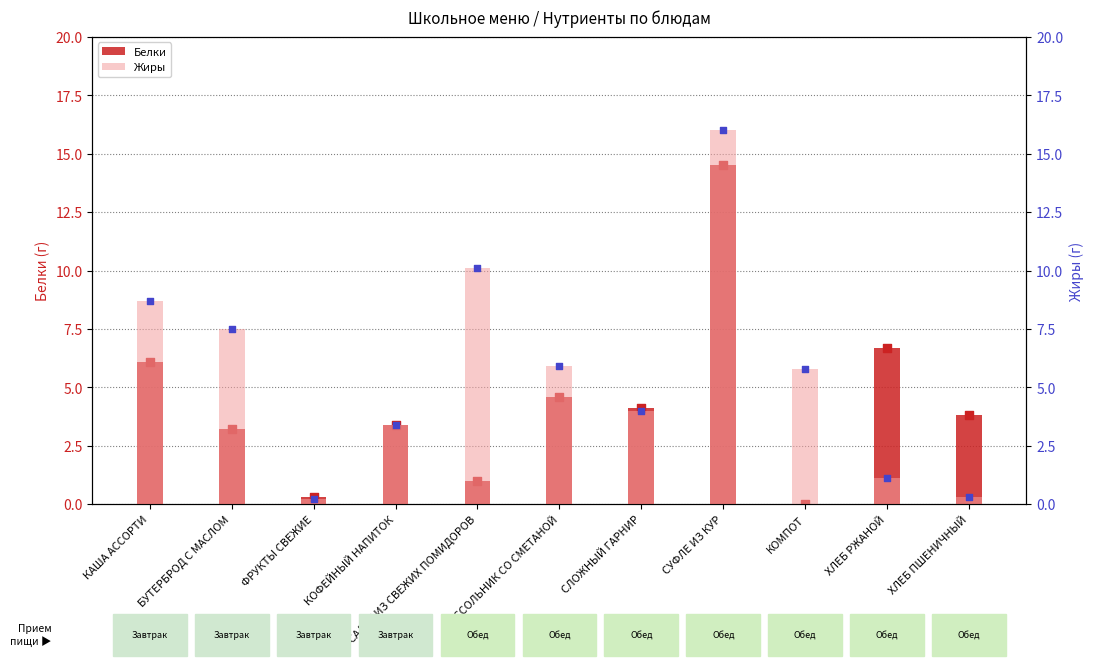

What is the total value across all series at СУФЛЕ ИЗ КУР?

30.5